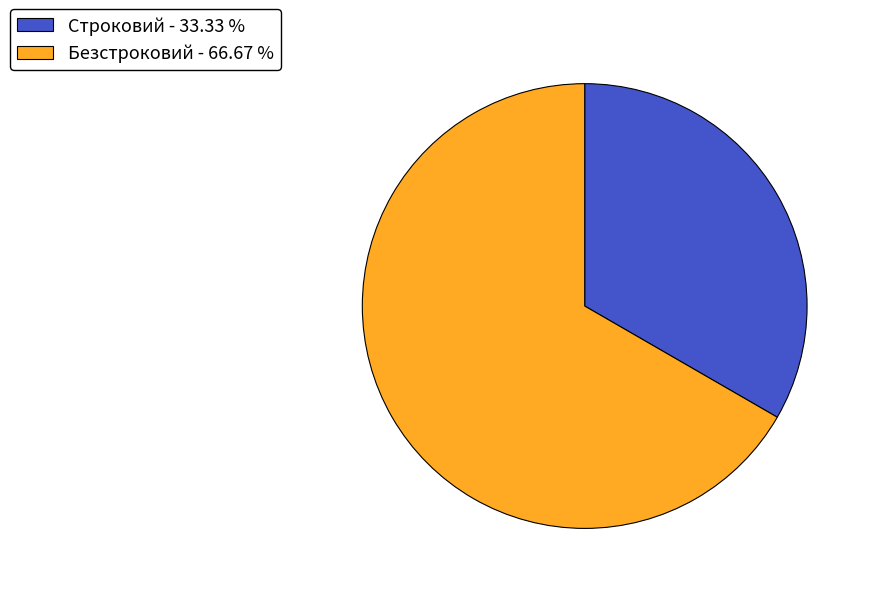

Is there a majority slice in this chart?

Yes